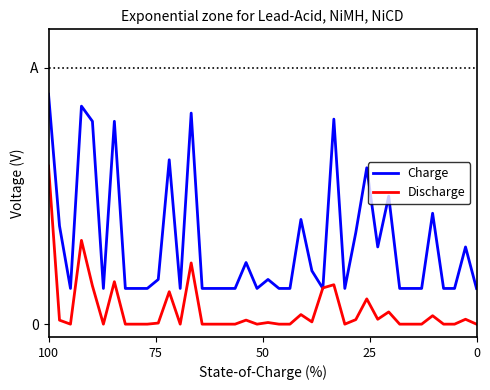

True or false: Discharge has more than 0 interior local peaks.

True